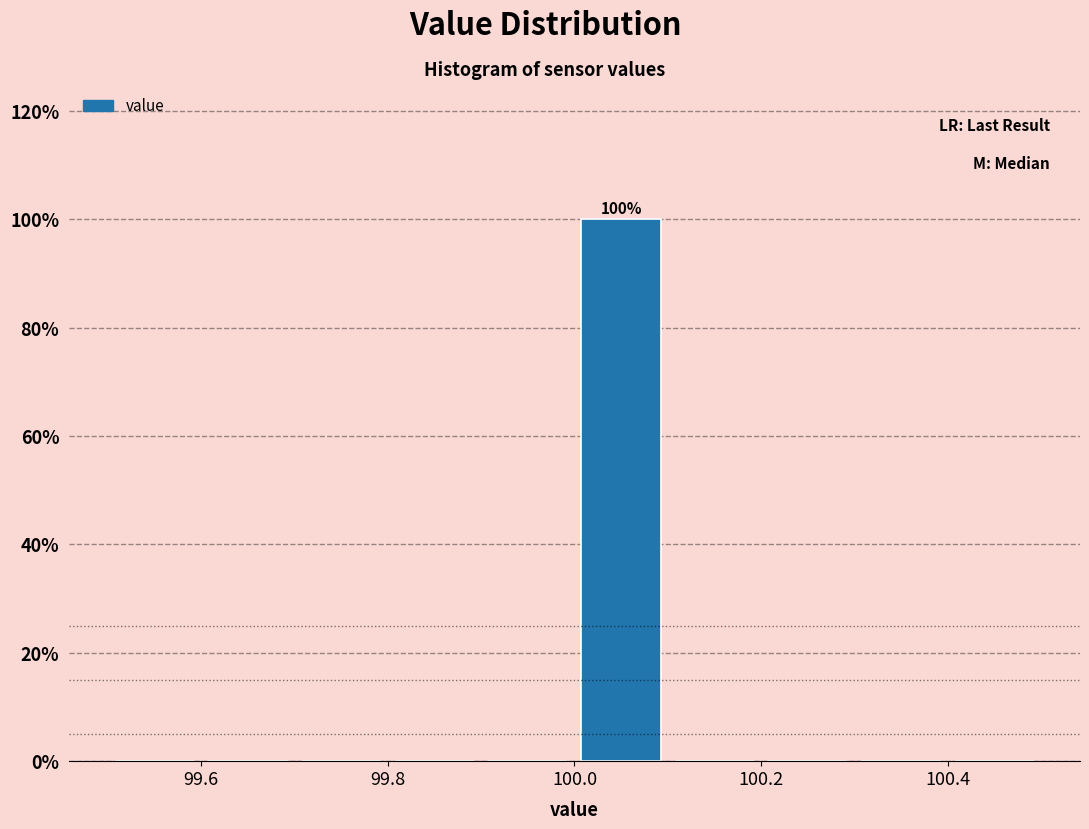

Over which range of the x-axis is the bar tallest?

100.0 to 100.1